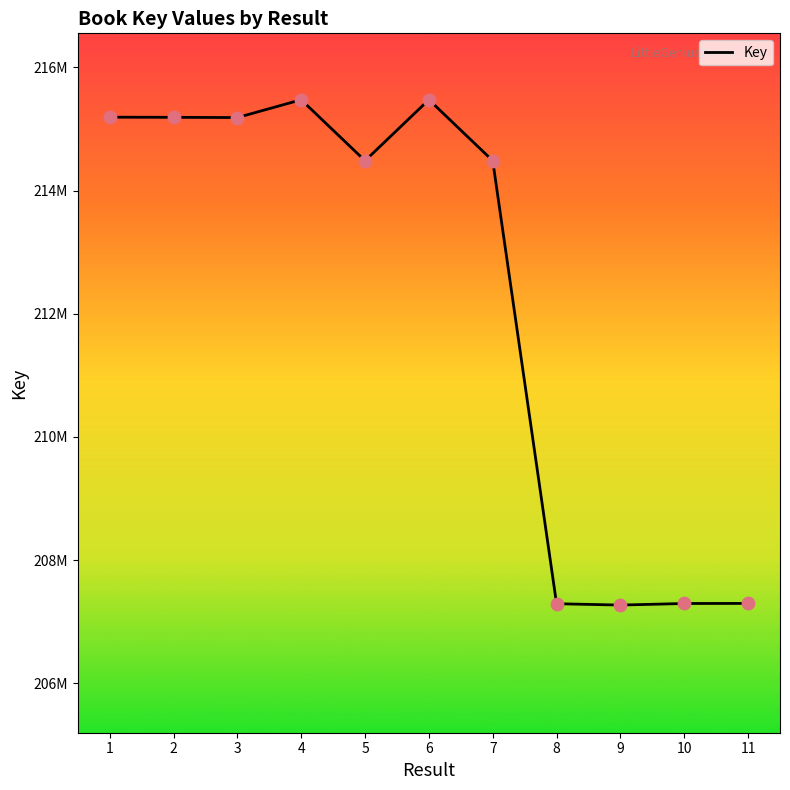

Is this an area chart (filled region under the line)?

Yes